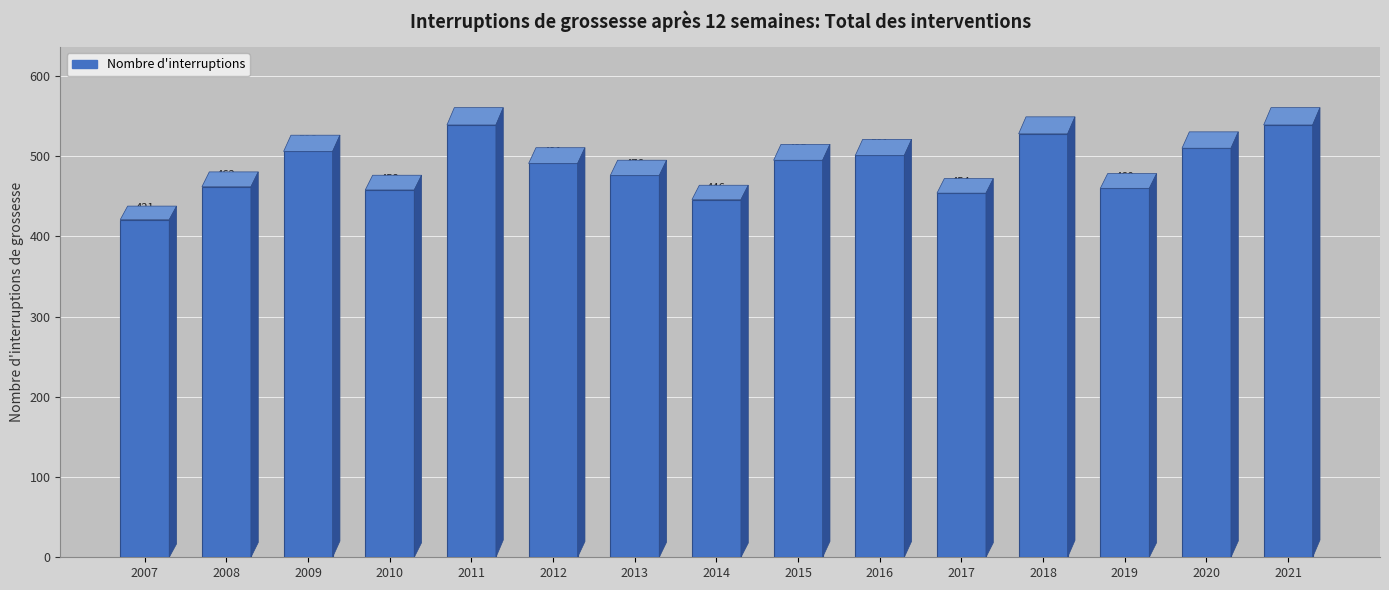

Reading left to right, what are all the values shown in this chart?

421	462	506	458	539	491	476	446	495	501	454	528	460	510	539